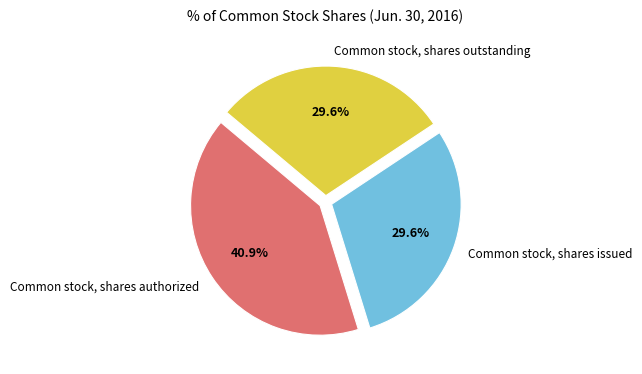

What is the ratio of the value at Common stock, shares issued to the value at Common stock, shares outstanding?

1.0